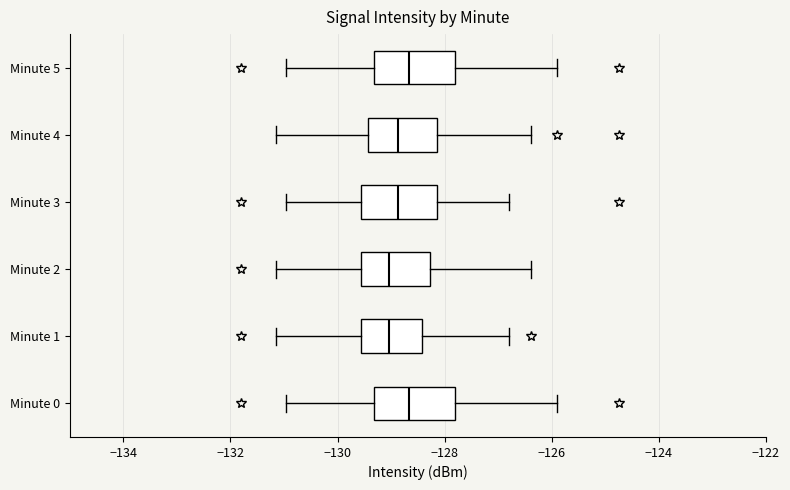

Reading bottom to top, transcribe this box plot: for each box, give where its median line is, the range the box spans, and where its two whiskers end, as read against the x-axis. The values are not printed on the chart, so give them approximately, as read against the axis.

Minute 0: median -128.6, box -129.4 to -127.8, whiskers -131.0 to -125.8
Minute 1: median -129.0, box -129.6 to -128.4, whiskers -131.2 to -126.8
Minute 2: median -129.0, box -129.6 to -128.2, whiskers -131.2 to -126.4
Minute 3: median -128.8, box -129.6 to -128.2, whiskers -131.0 to -126.8
Minute 4: median -128.8, box -129.4 to -128.2, whiskers -131.2 to -126.4
Minute 5: median -128.6, box -129.4 to -127.8, whiskers -131.0 to -125.8